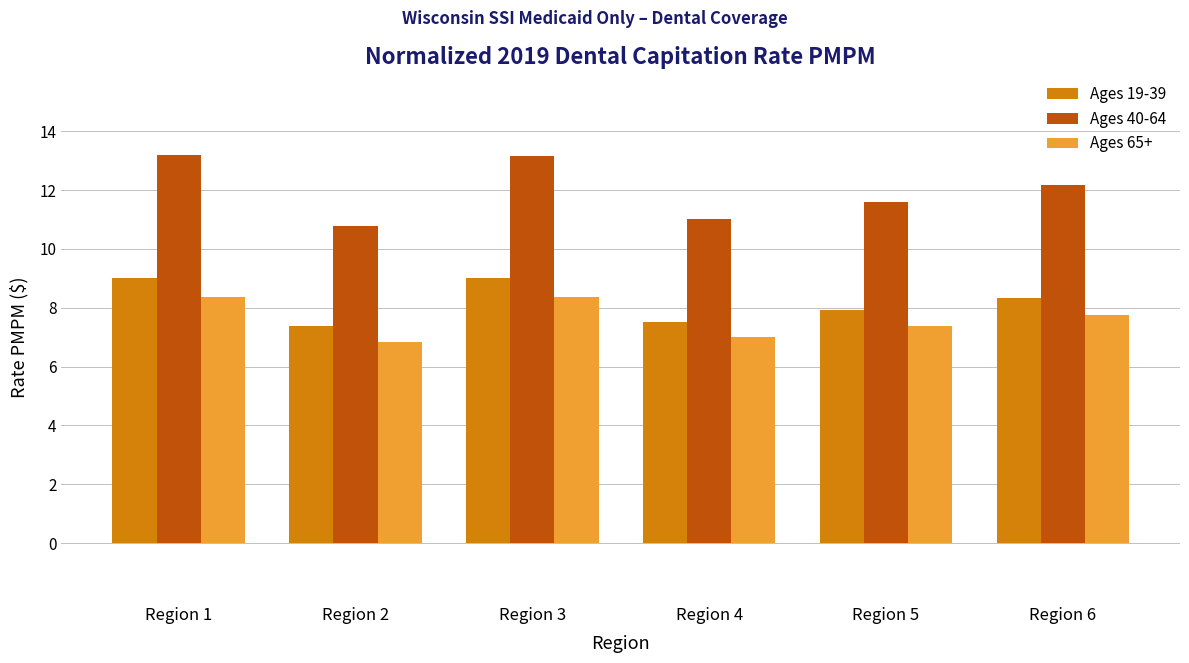

What is the minimum value for Ages 40-64?

10.8